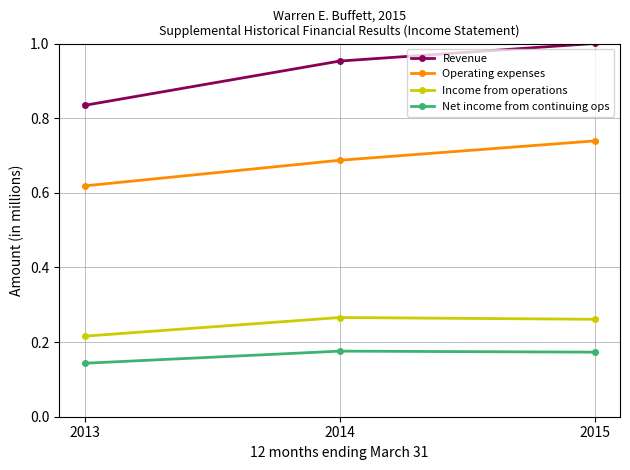

How many data points does each series have?

3